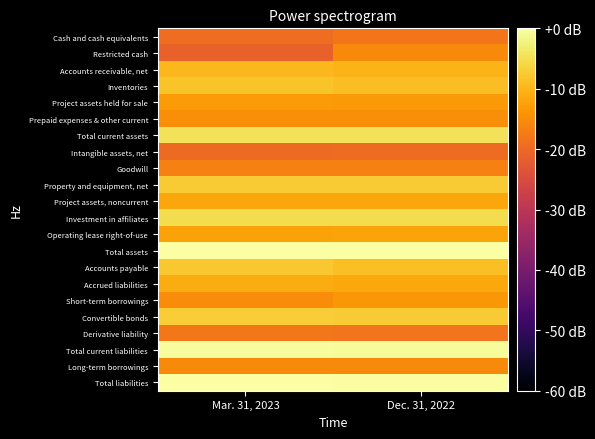

Reading right to left, what are all the values shown in this chart?

Cash and cash equivalents: Dec. 31, 2022=-18.2	Mar. 31, 2023=-19.4
Restricted cash: Dec. 31, 2022=-15.3	Mar. 31, 2023=-21.3
Accounts receivable, net: Dec. 31, 2022=-10.1	Mar. 31, 2023=-9.8
Inventories: Dec. 31, 2022=-9.0	Mar. 31, 2023=-8.4
Project assets held for sale: Dec. 31, 2022=-13.4	Mar. 31, 2023=-13.3
Prepaid expenses & other current: Dec. 31, 2022=-14.8	Mar. 31, 2023=-14.8
Total current assets: Dec. 31, 2022=-4.5	Mar. 31, 2023=-4.5
Intangible assets, net: Dec. 31, 2022=-19.5	Mar. 31, 2023=-19.9
Goodwill: Dec. 31, 2022=-16.7	Mar. 31, 2023=-16.7
Property and equipment, net: Dec. 31, 2022=-7.5	Mar. 31, 2023=-7.5
Project assets, noncurrent: Dec. 31, 2022=-11.9	Mar. 31, 2023=-11.8
Investment in affiliates: Dec. 31, 2022=-5.2	Mar. 31, 2023=-5.2
Operating lease right-of-use: Dec. 31, 2022=-12.1	Mar. 31, 2023=-12.3
Total assets: Dec. 31, 2022=0.0	Mar. 31, 2023=-0.0
Accounts payable: Dec. 31, 2022=-8.8	Mar. 31, 2023=-7.9
Accrued liabilities: Dec. 31, 2022=-11.6	Mar. 31, 2023=-11.1
Short-term borrowings: Dec. 31, 2022=-13.6	Mar. 31, 2023=-15.2
Convertible bonds: Dec. 31, 2022=-7.3	Mar. 31, 2023=-7.2
Derivative liability: Dec. 31, 2022=-18.3	Mar. 31, 2023=-18.0
Total current liabilities: Dec. 31, 2022=-0.9	Mar. 31, 2023=-0.7
Long-term borrowings: Dec. 31, 2022=-15.4	Mar. 31, 2023=-15.4
Total liabilities: Dec. 31, 2022=-0.3	Mar. 31, 2023=-0.2